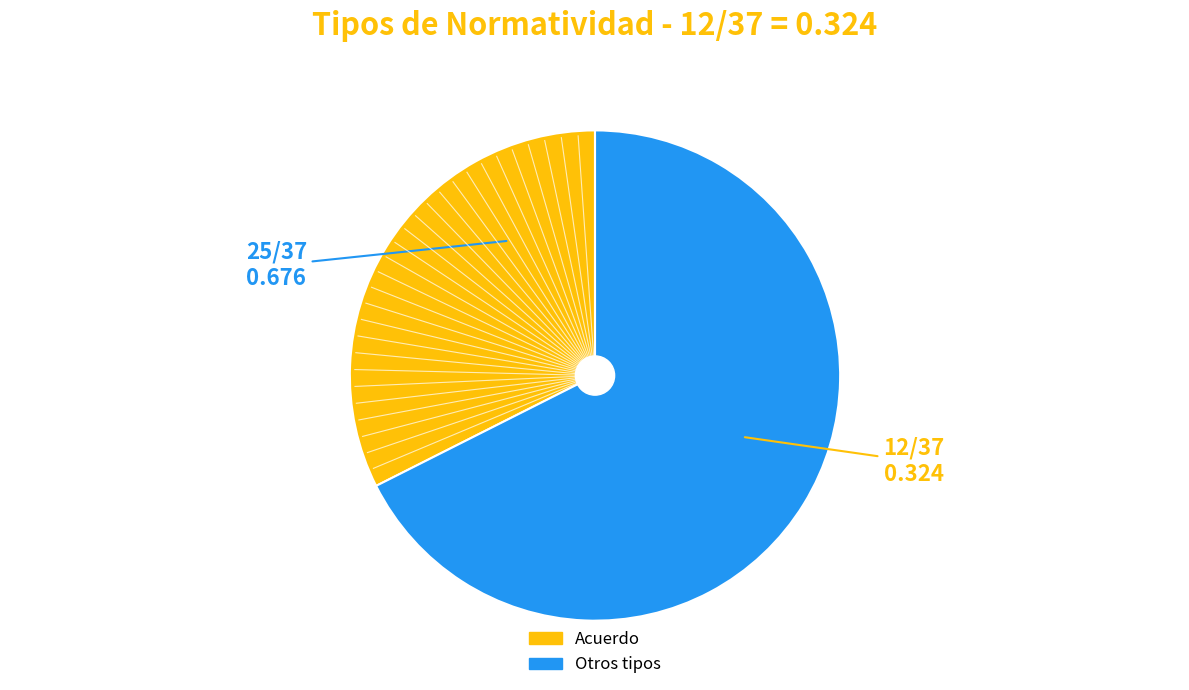

How many segments does this pie chart have?

2